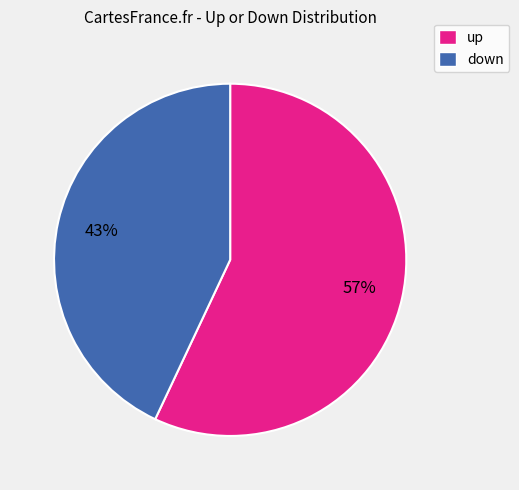

How many slices are in this pie chart?

2